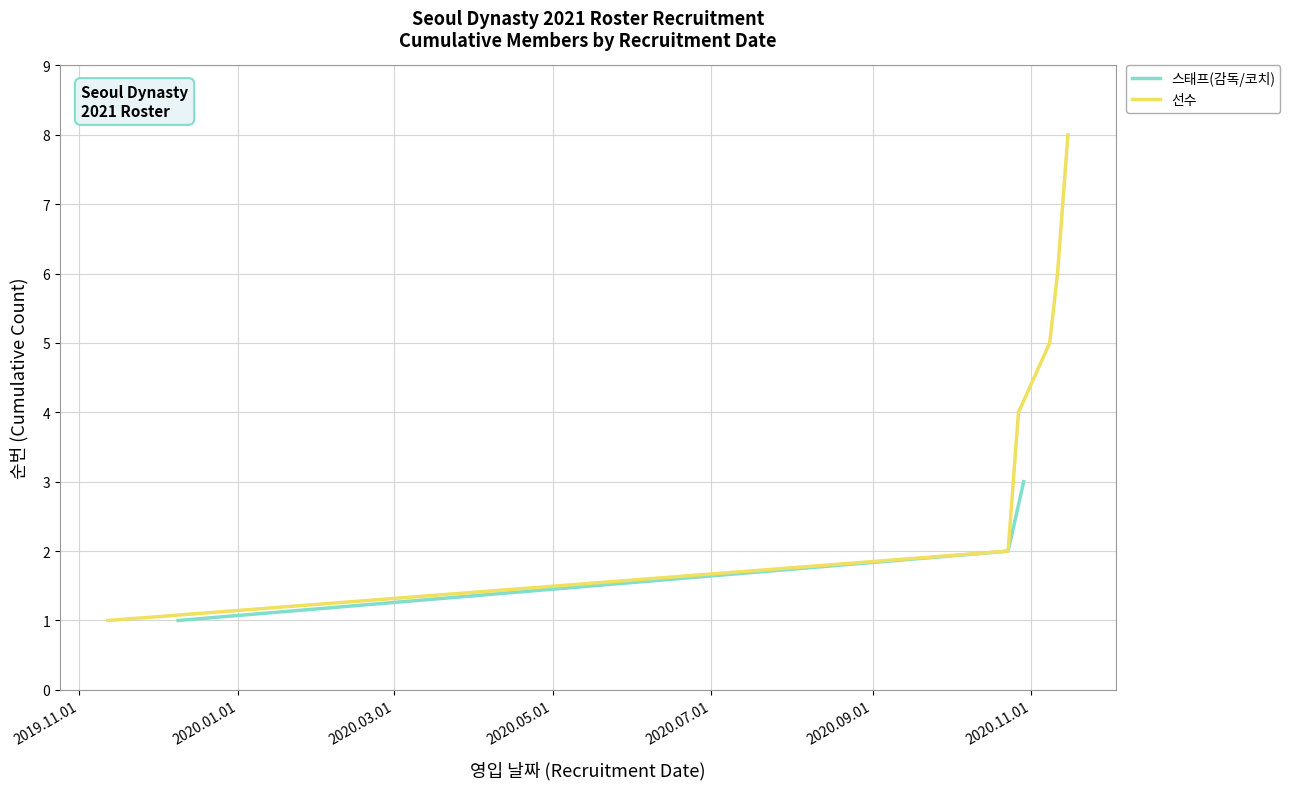

What is the highest value of the 스태프(감독/코치) series?

3